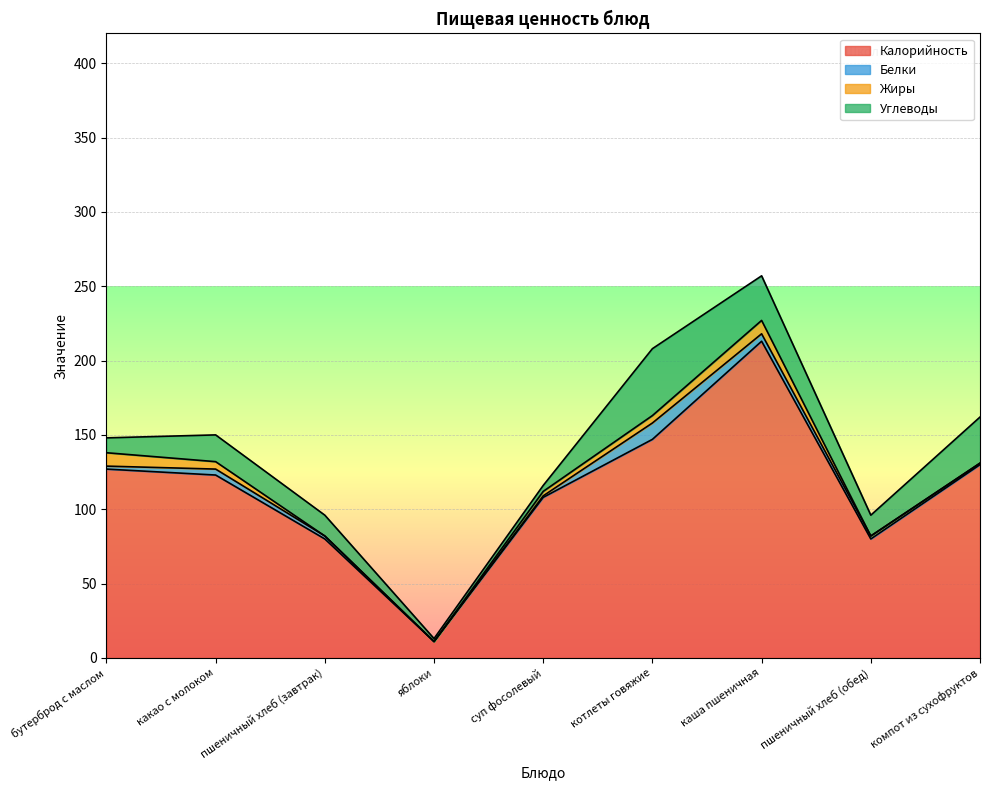

True or false: Калорийность has a value of 188 at компот из сухофруктов.

False